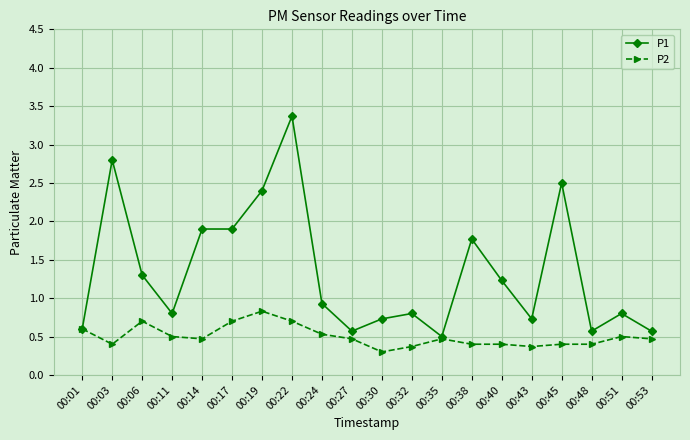

Does the chart display data point markers on the line(s)?

Yes